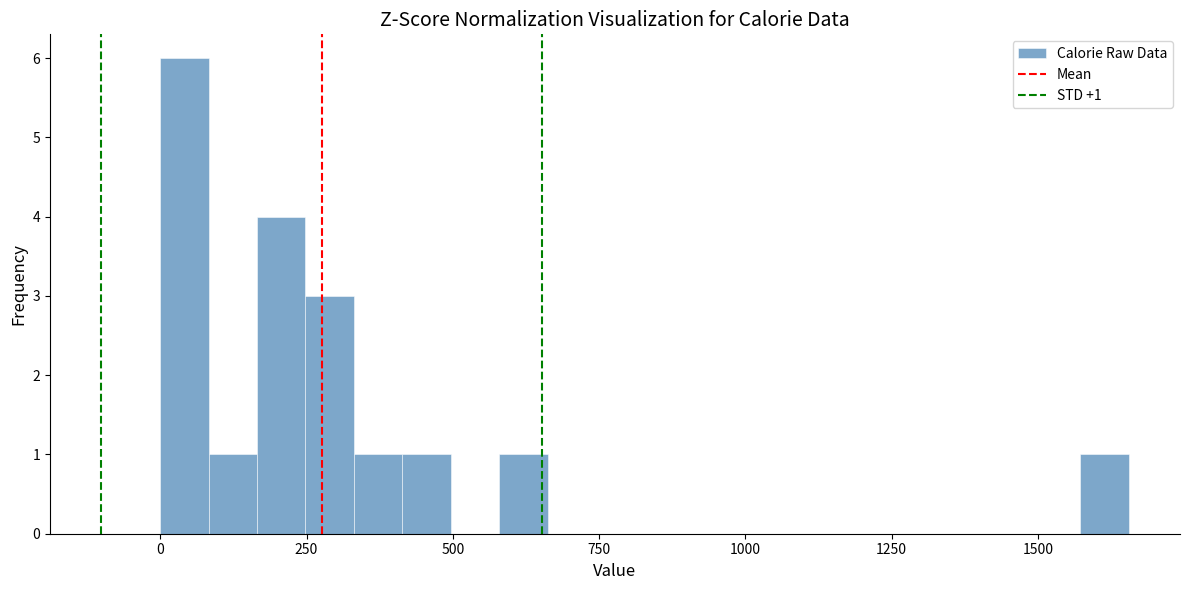

Read against the x-axis, roughly where is the centre of the tallest bar?

50